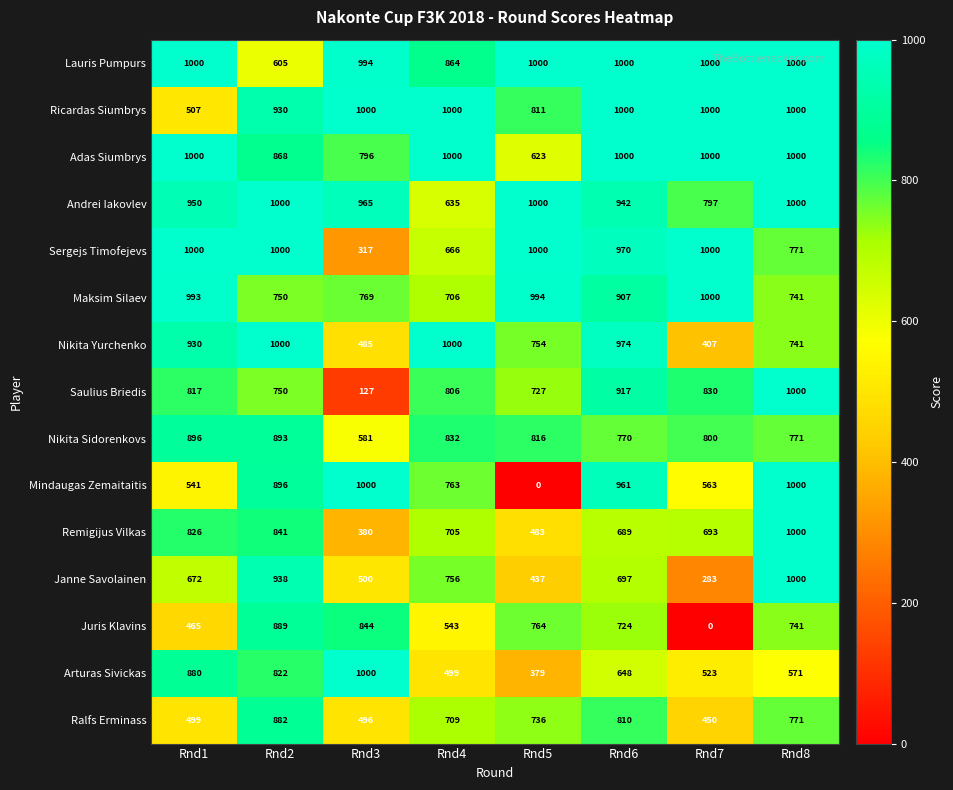

Which series has the largest range (max minus min)?

Mindaugas Zemaitaitis